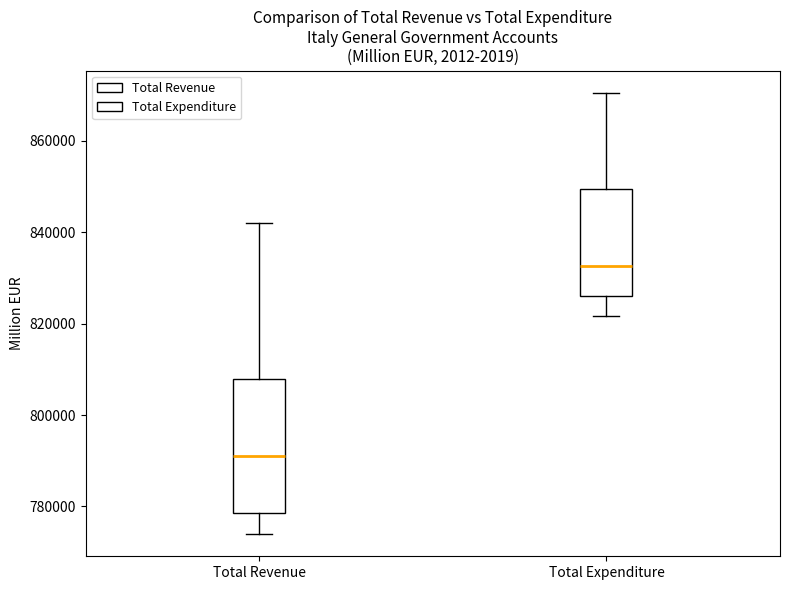

Reading left to right, read every box against the y-axis: the position of its median line, the range the box covers, and the ends of its whiskers. The values are not printed on the chart, so give them approximately, as read against the axis.

Total Revenue: median 792000, box 778000 to 808000, whiskers 774000 to 842000
Total Expenditure: median 832000, box 826000 to 850000, whiskers 822000 to 870000